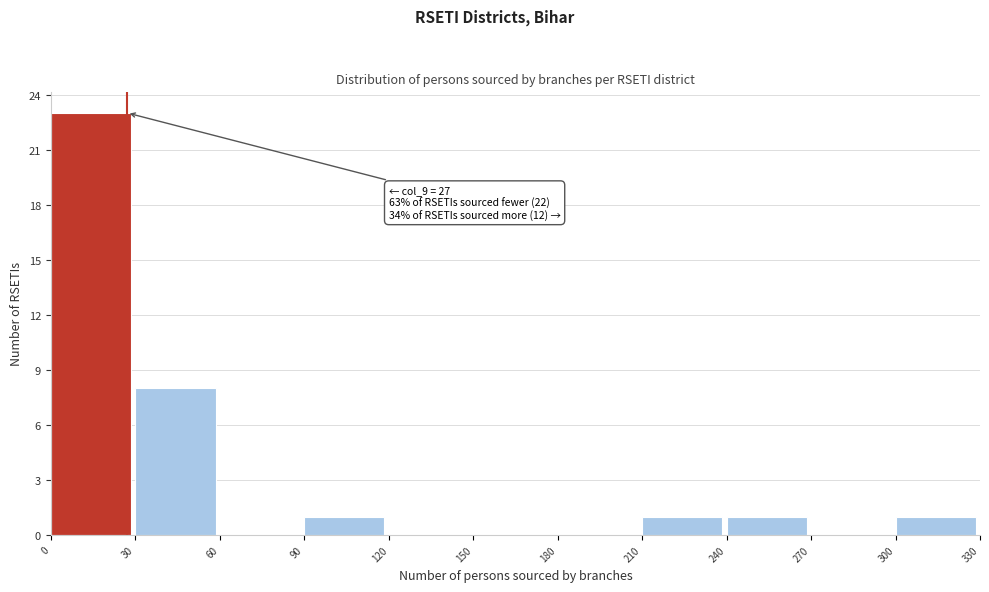

Over which range of the x-axis is the bar tallest?

0 to 30